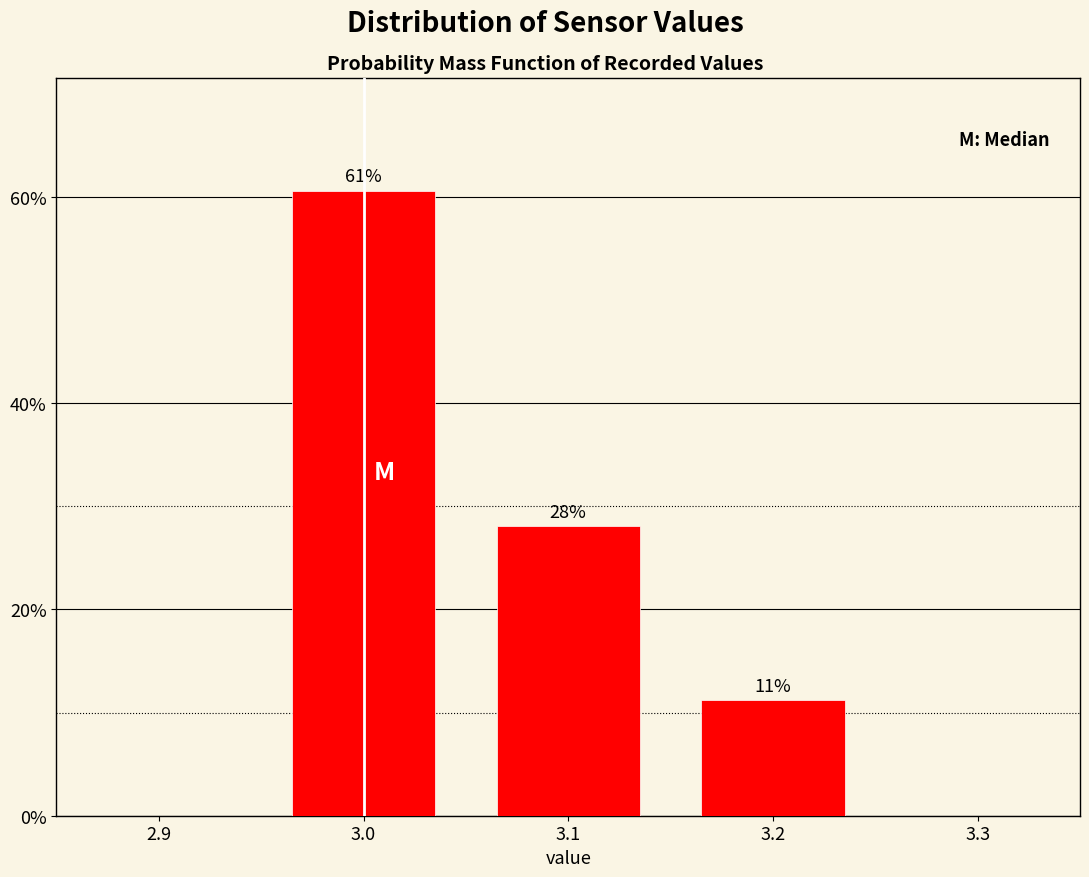

Does the chart contain any negative values?

No